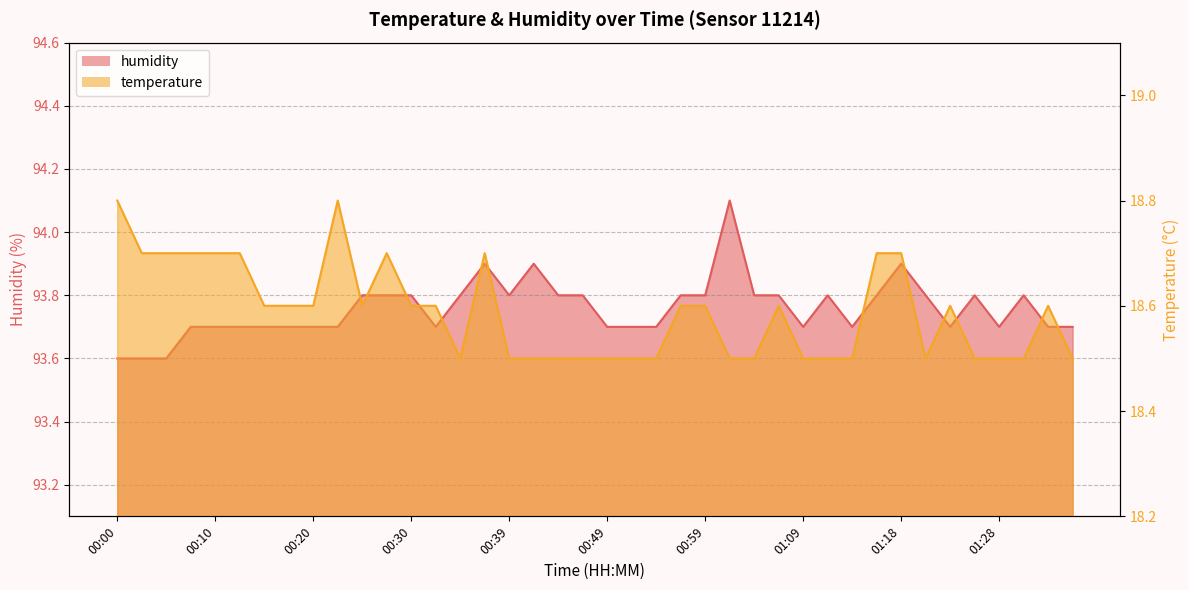

The value of temperature at 00:44 is 18.5. True or false?

True